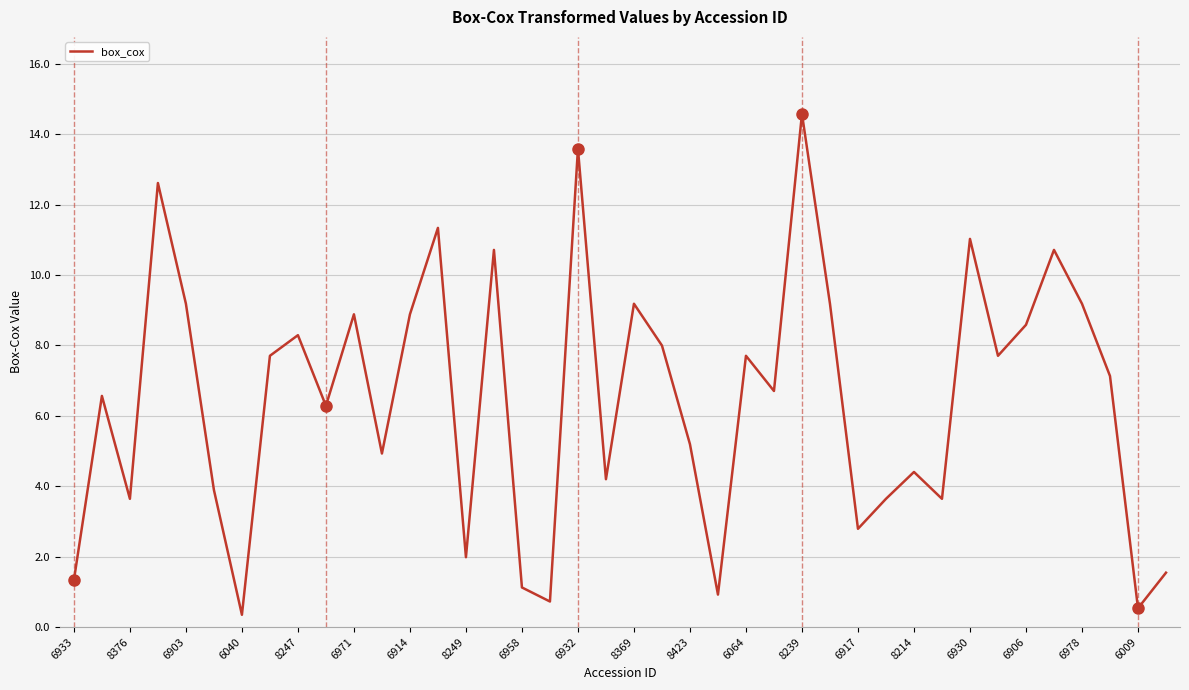

What is the difference between the maximum and minimum values?

14.2